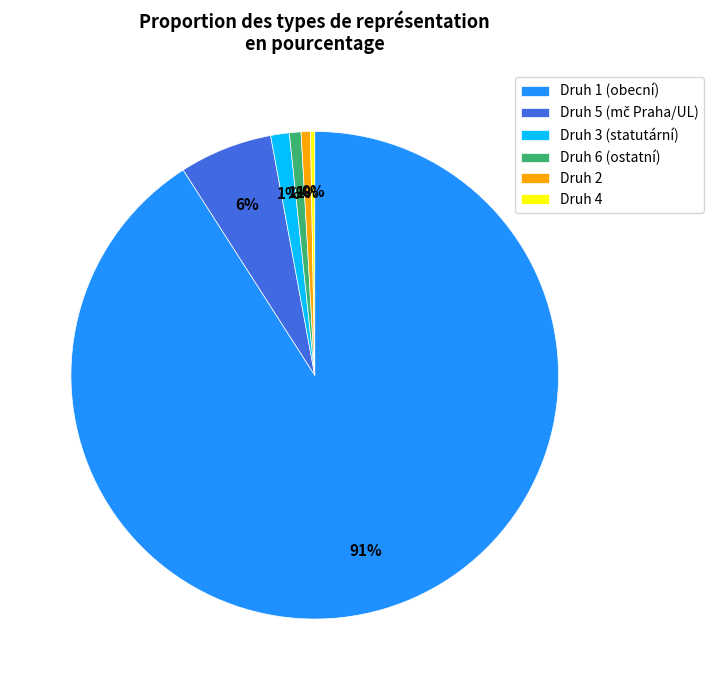

To the nearest percent, what is the difference between the largest and smallest slice percentages?

91%